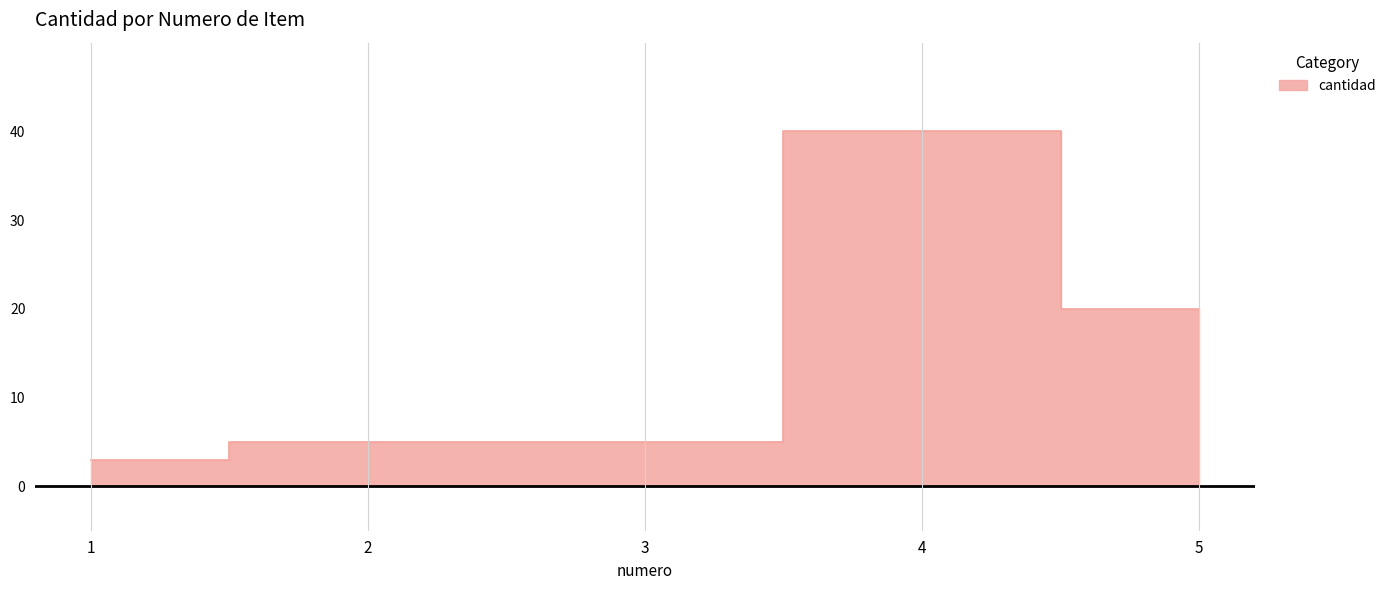

What is the greatest value displayed?

40